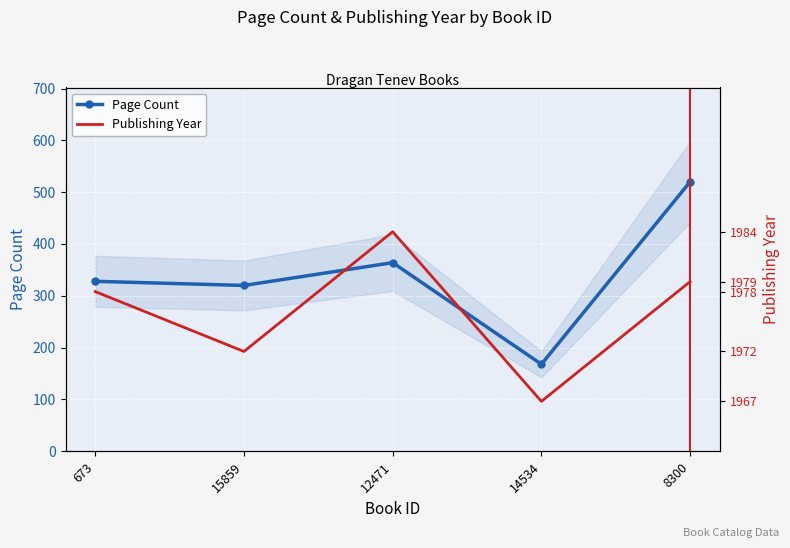

Reading left to right, list all the values displayed in this chart.

Page Count: 328	320	364	168	520
Publishing Year: 1978	1972	1984	1967	1979